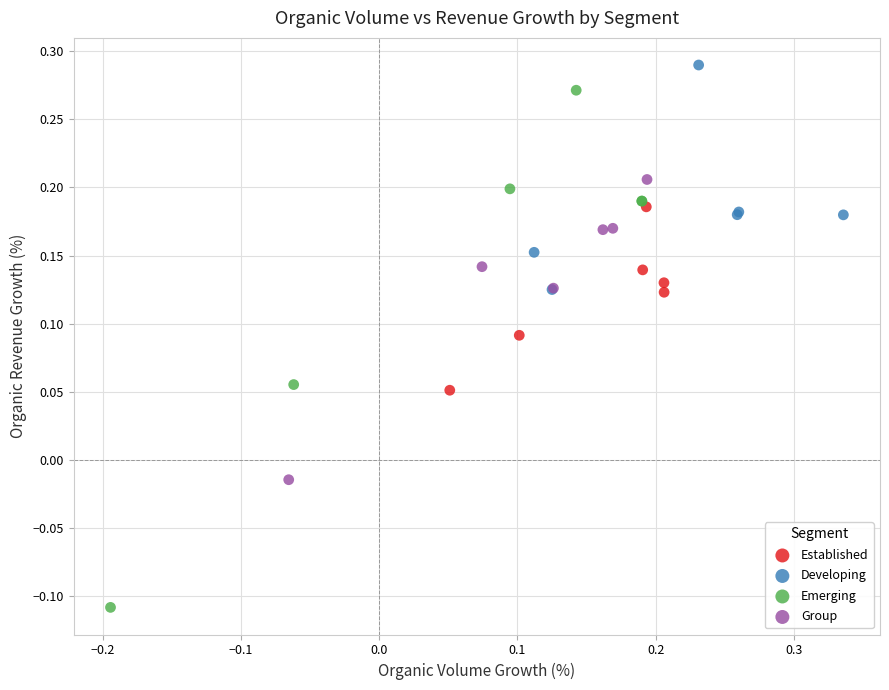

Which series contains the lowest Y value?

Emerging